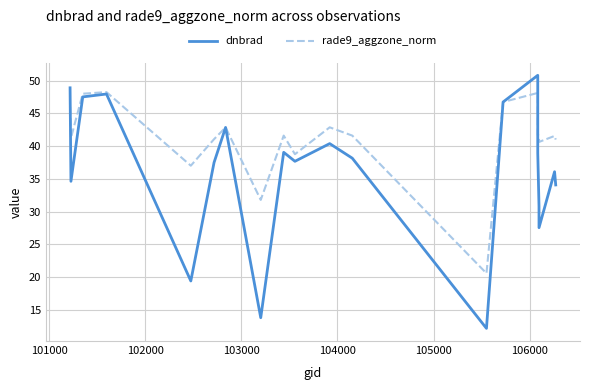

How many interior local peaks does the dnbrad series have?

6